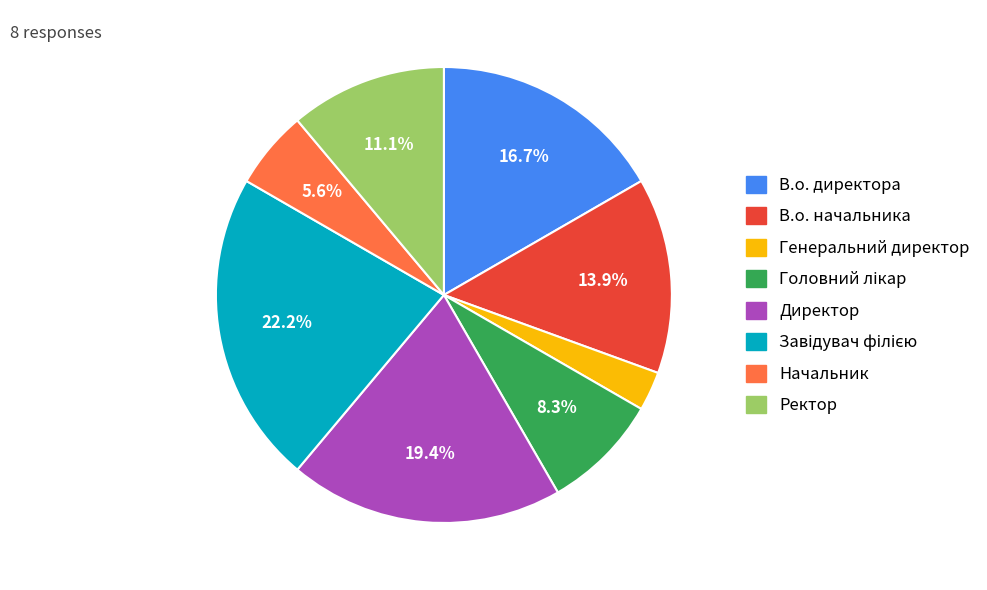

Which category has the smallest portion of the pie?

Генеральний директор